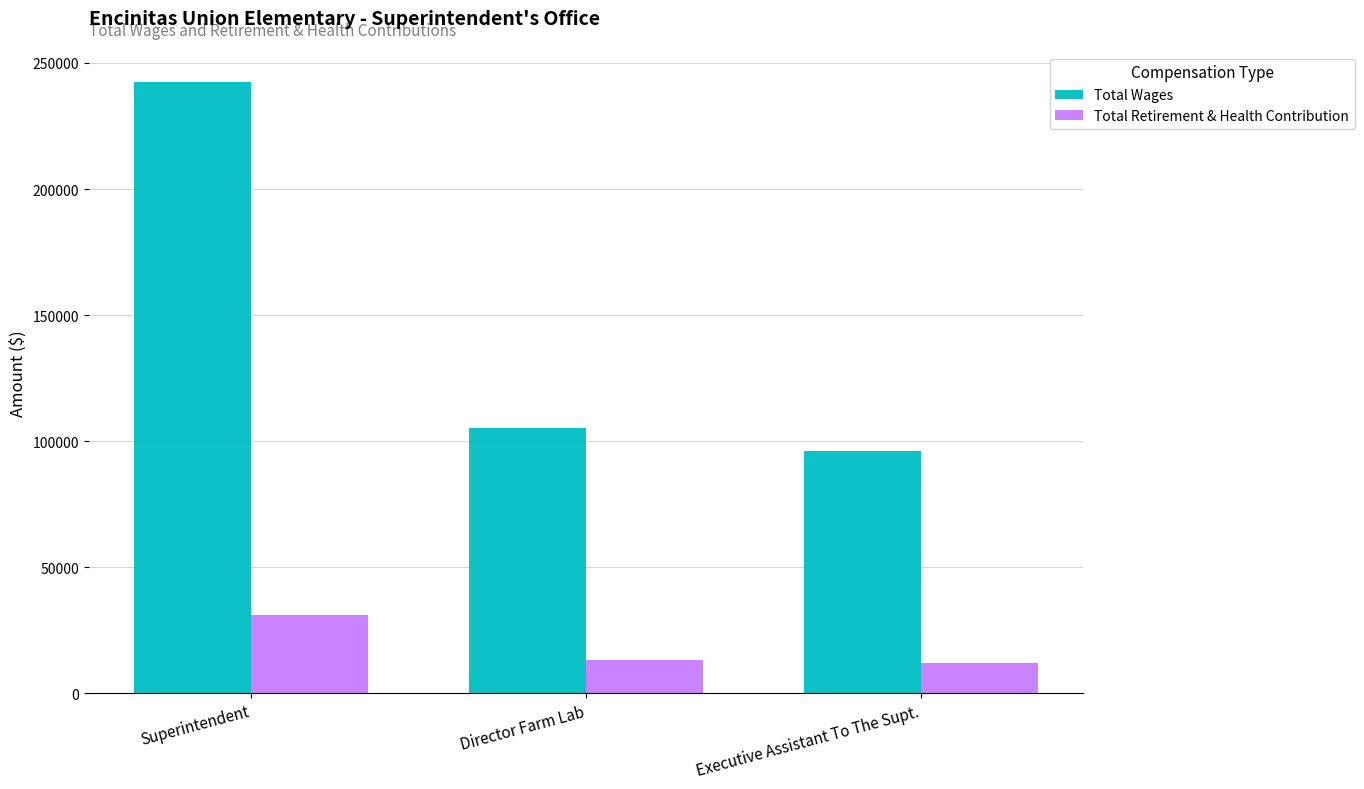

Which series has the largest range (max minus min)?

Total Wages